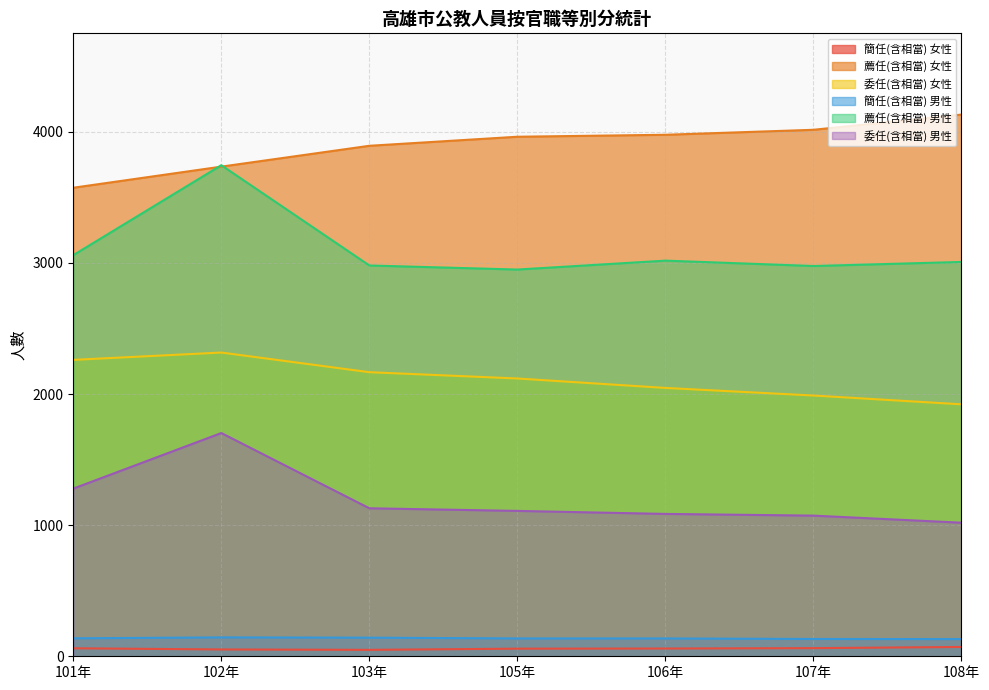

Which series has the largest total across all categories?

薦任(含相當) 女性